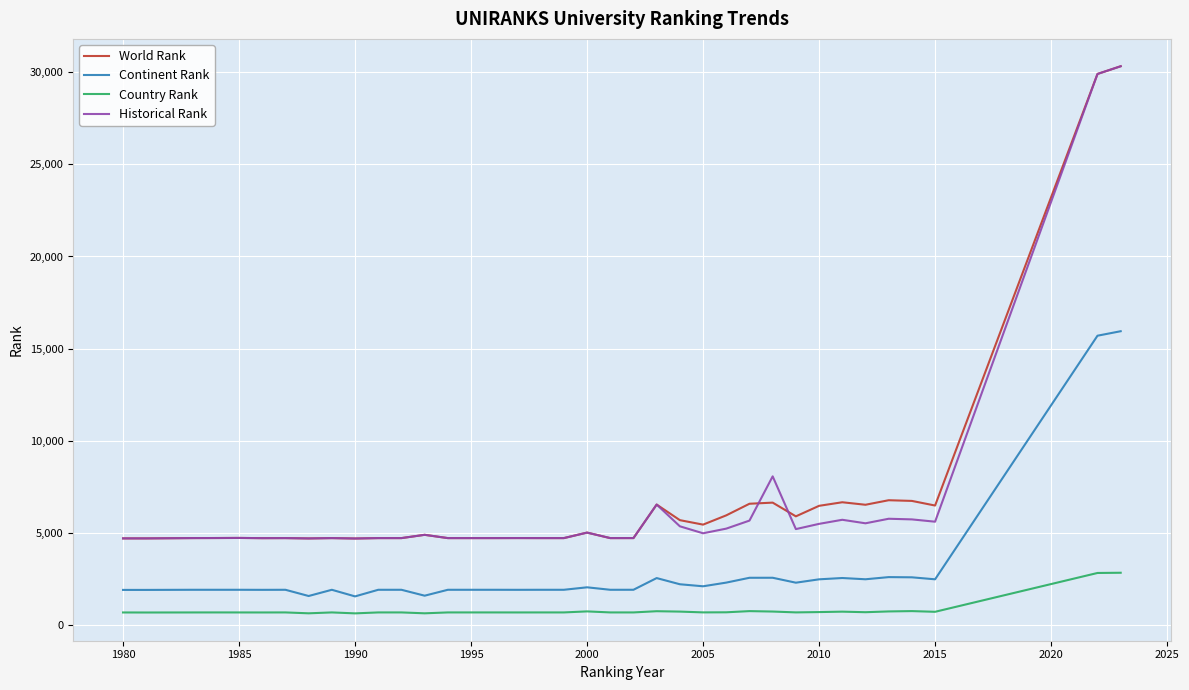

What is the sum of all Country Rank values?

29349